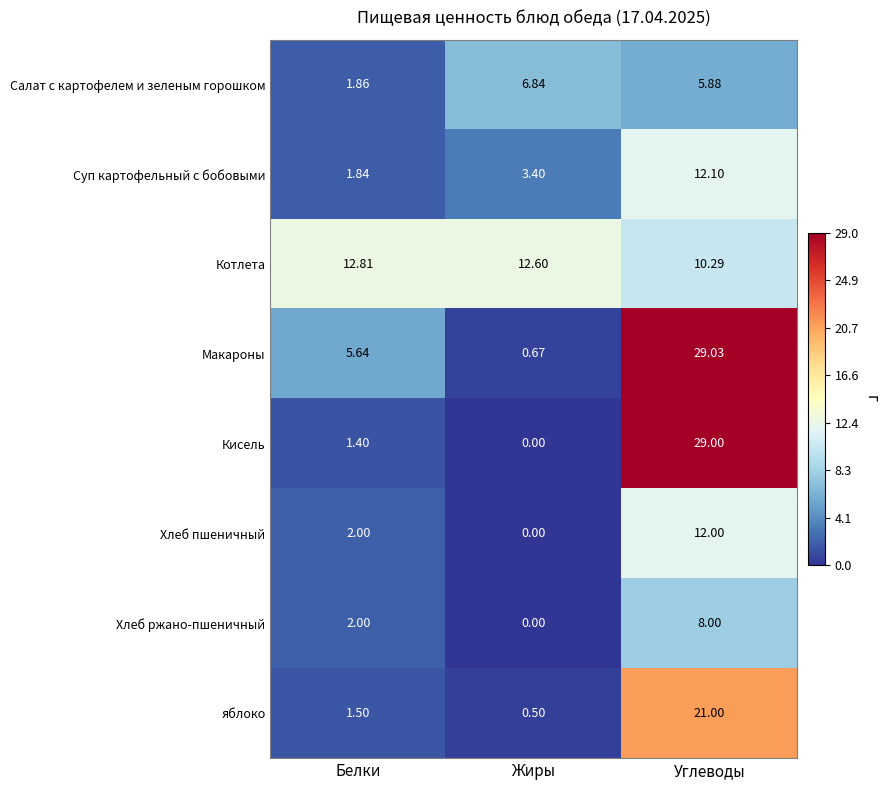

At which label does яблоко reach its peak?

Углеводы